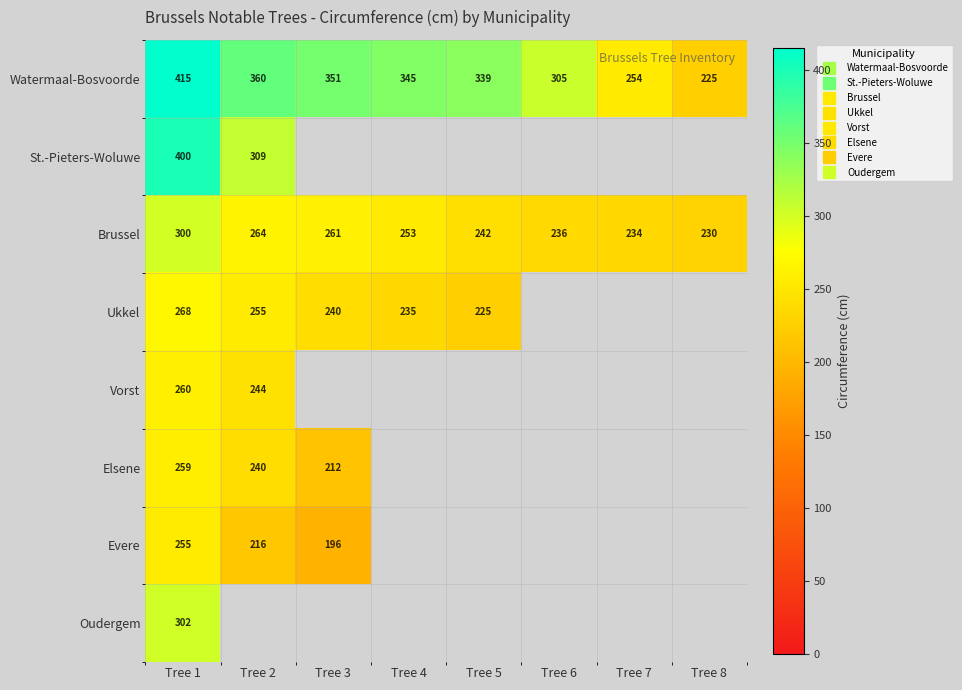

How many positive values does the Ukkel series have?

5